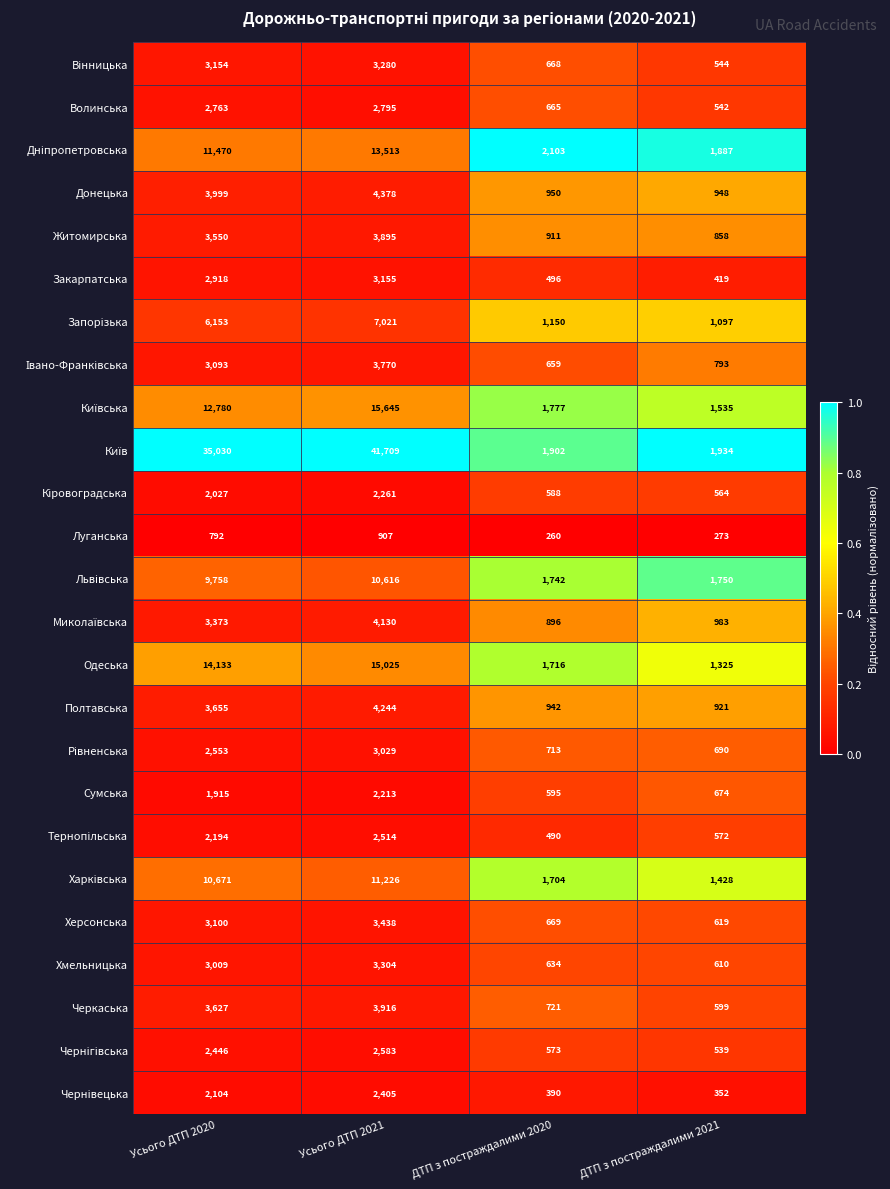

List the labels in order of Луганська value, largest first.

Усього ДТП 2021, Усього ДТП 2020, ДТП з постраждалими 2021, ДТП з постраждалими 2020